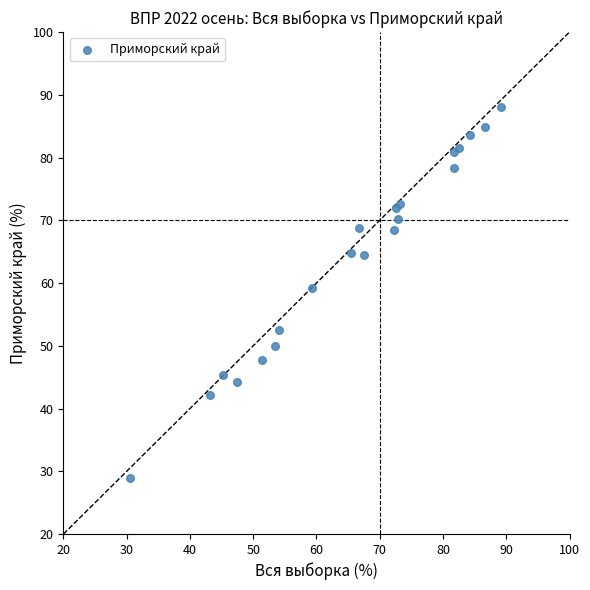

What Y value in the scatter plot is closest to 58?

59.2